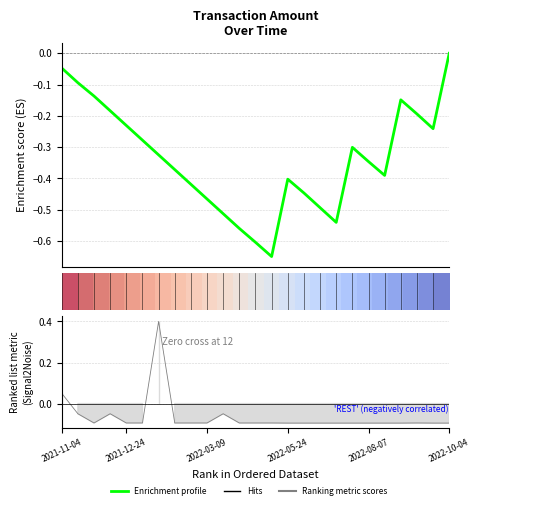

What is the label of the 13th point from the left?

12